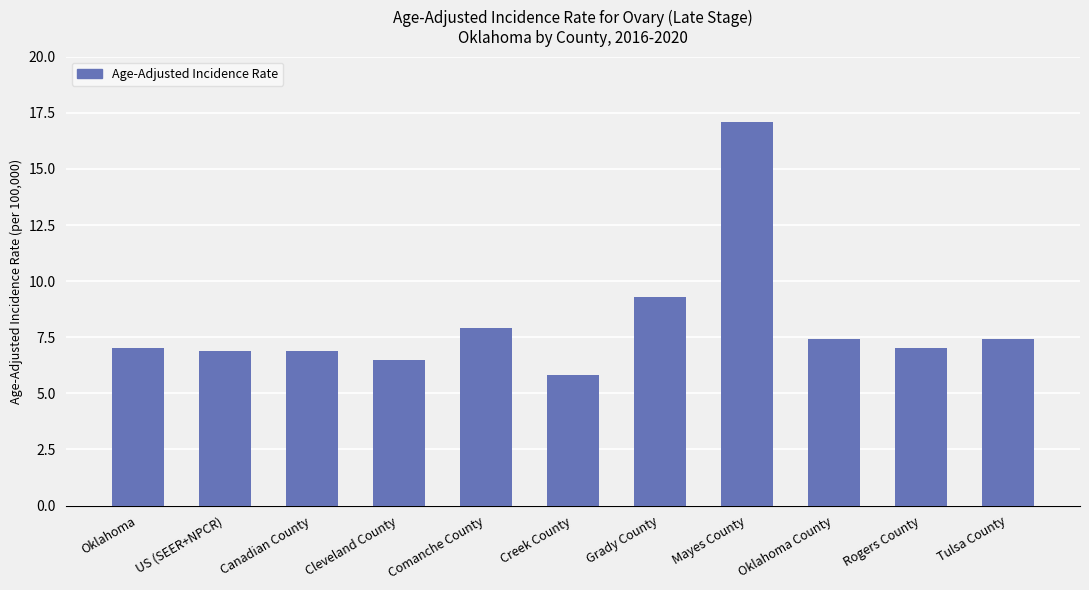

Where is the data nearest to the value 11?

Grady County